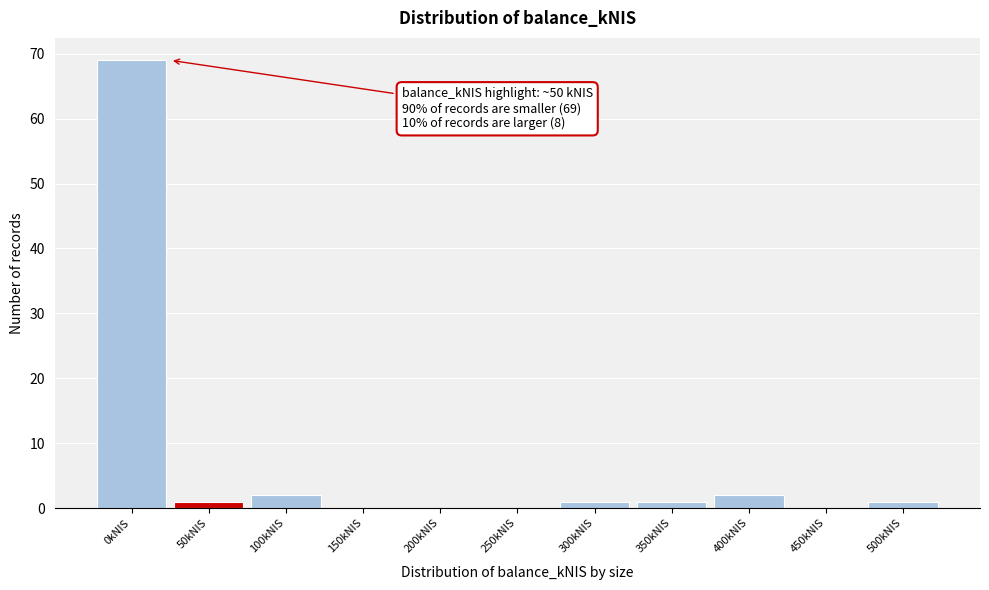

Reading left to right, list all the values displayed in this chart.

0kNIS=69	50kNIS=1	100kNIS=2	150kNIS=0	200kNIS=0	250kNIS=0	300kNIS=1	350kNIS=1	400kNIS=2	450kNIS=0	500kNIS=1